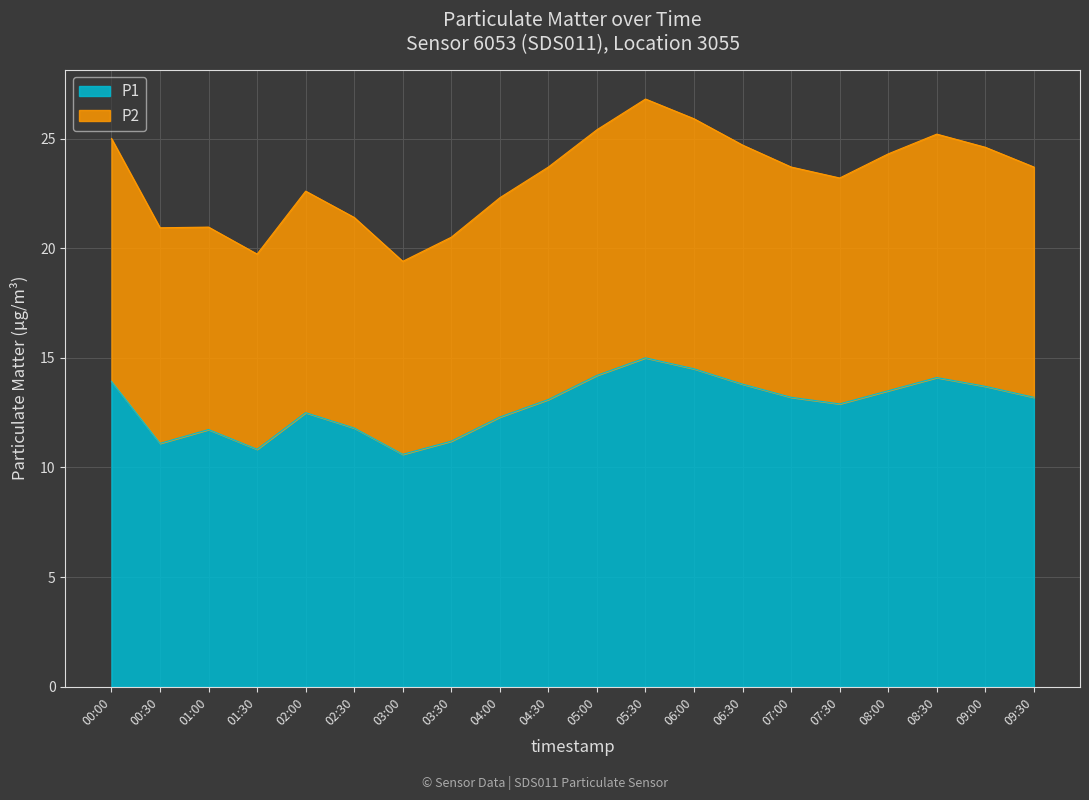

Reading left to right, extract all data points from this chart.

P1: 00:00=13.9	00:30=11.1	01:00=11.7	01:30=10.8	02:00=12.5	02:30=11.8	03:00=10.6	03:30=11.2	04:00=12.3	04:30=13.1	05:00=14.2	05:30=15.0	06:00=14.5	06:30=13.8	07:00=13.2	07:30=12.9	08:00=13.5	08:30=14.1	09:00=13.7	09:30=13.2
P2: 00:00=25.0	00:30=20.9	01:00=21.0	01:30=19.7	02:00=22.6	02:30=21.4	03:00=19.4	03:30=20.5	04:00=22.3	04:30=23.7	05:00=25.4	05:30=26.8	06:00=25.9	06:30=24.7	07:00=23.7	07:30=23.2	08:00=24.3	08:30=25.2	09:00=24.6	09:30=23.7